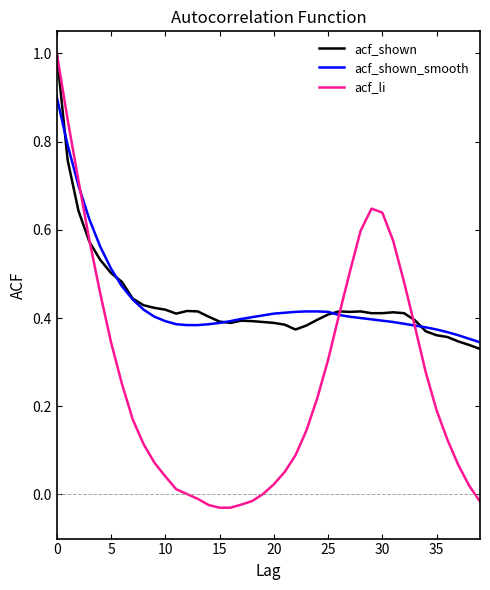

How many times do acf_li and acf_shown_smooth cross each other?

3